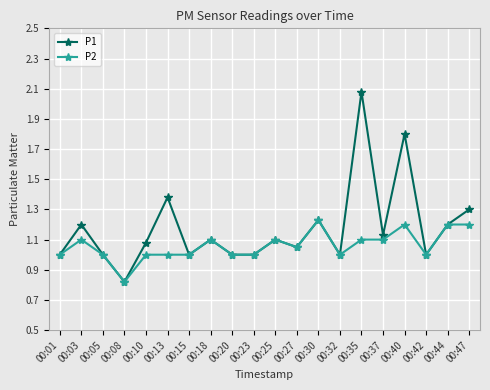

What is the spread (max minus min) of values at 00:40?

0.6